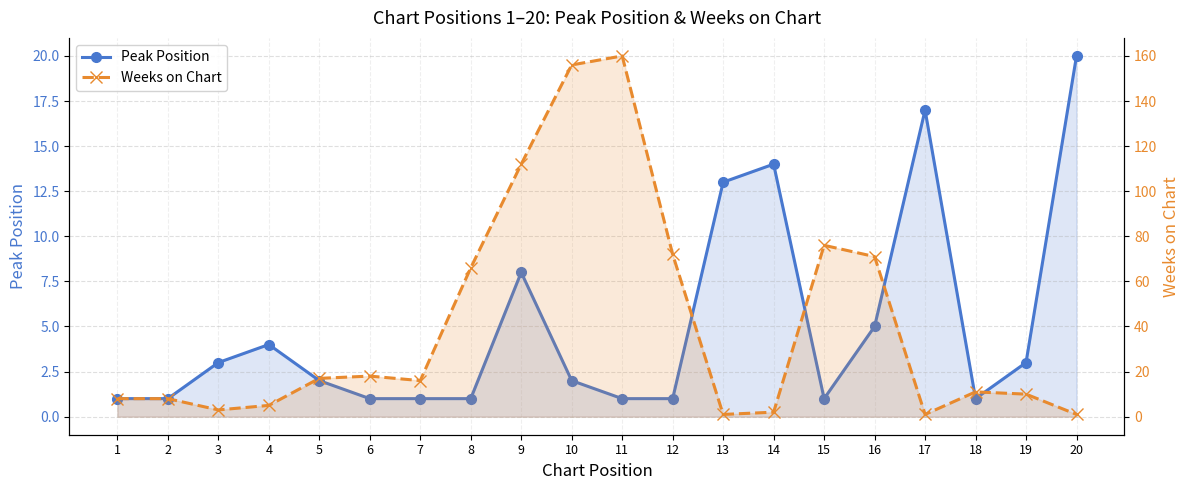

True or false: Weeks on Chart has a value of 1 at 17.

True